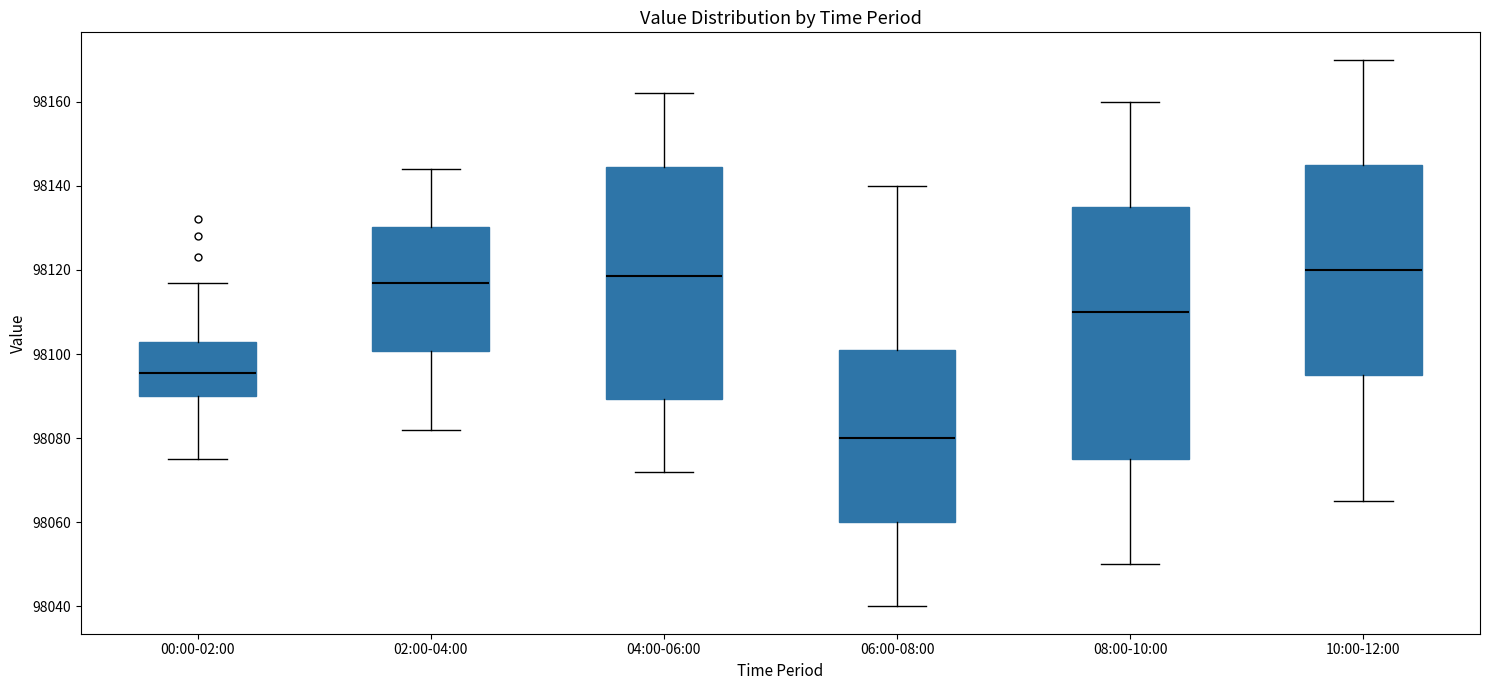

Reading left to right, read every box against the y-axis: the position of its median line, the range the box covers, and the ends of its whiskers. The values are not printed on the chart, so give them approximately, as read against the axis.

00:00-02:00: median 98096, box 98090 to 98102, whiskers 98076 to 98118
02:00-04:00: median 98118, box 98100 to 98130, whiskers 98082 to 98144
04:00-06:00: median 98118, box 98090 to 98144, whiskers 98072 to 98162
06:00-08:00: median 98080, box 98060 to 98102, whiskers 98040 to 98140
08:00-10:00: median 98110, box 98076 to 98136, whiskers 98050 to 98160
10:00-12:00: median 98120, box 98096 to 98146, whiskers 98066 to 98170